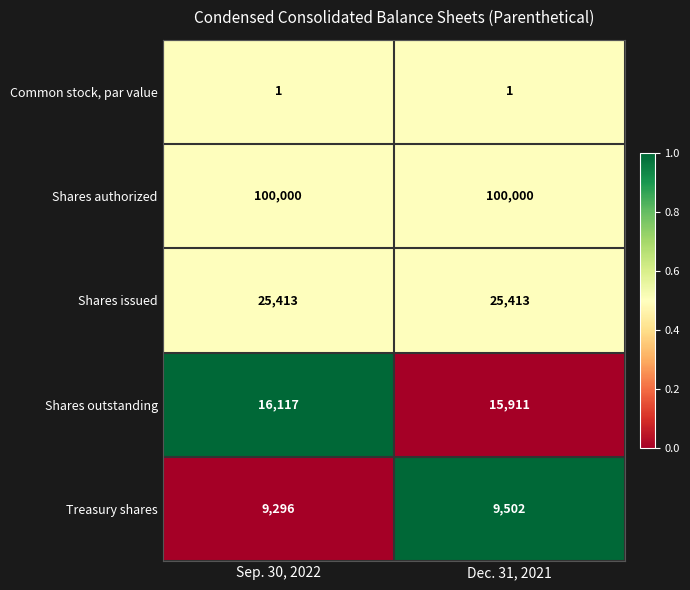

The value of Shares outstanding at Dec. 31, 2021 is 15911. True or false?

True